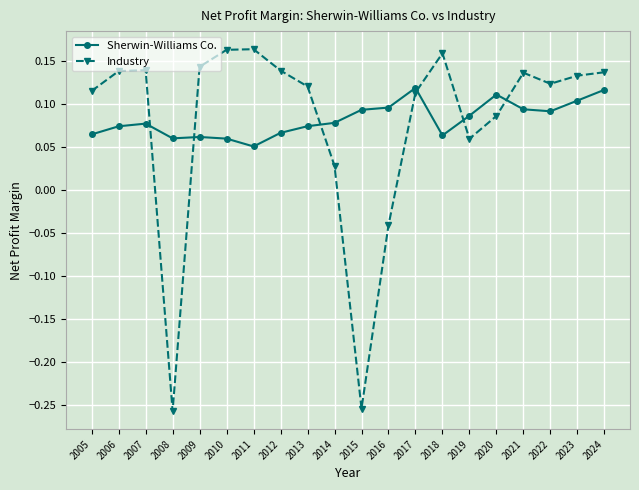

List the series in order of their overall mean, lowest first.

Industry, Sherwin-Williams Co.